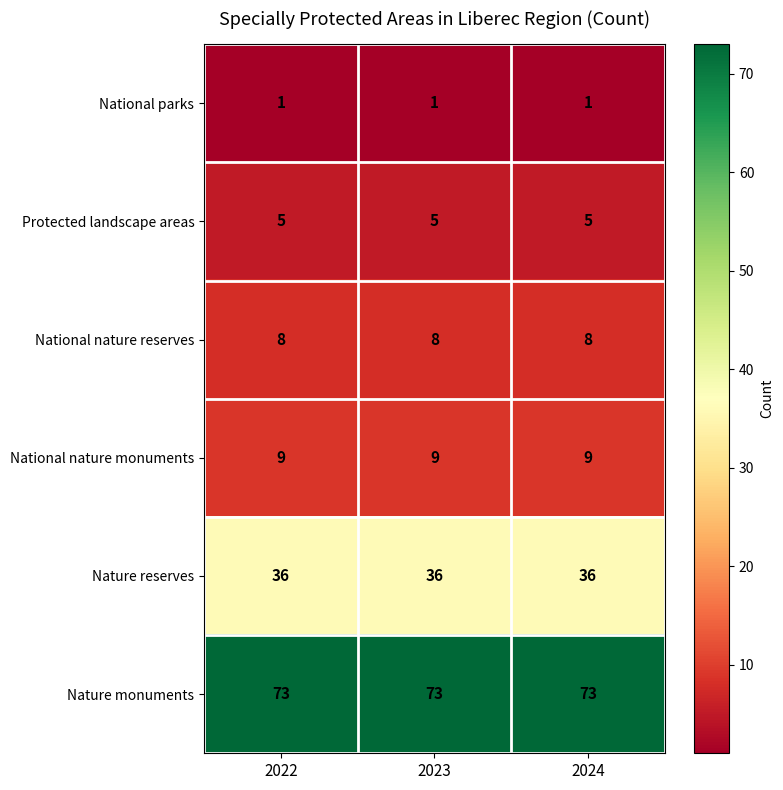

The National nature monuments series shows 9 at 2024. True or false?

True